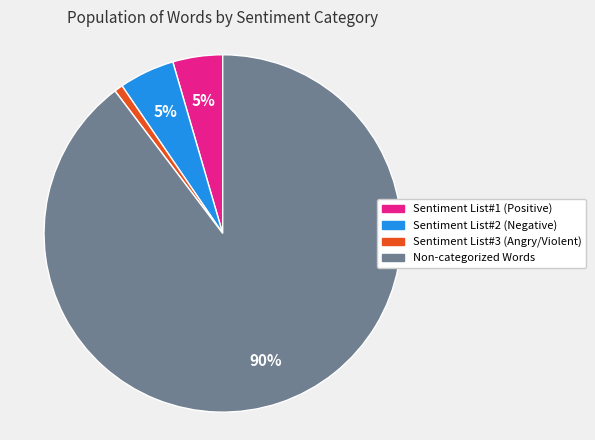

How many slices are in this pie chart?

4